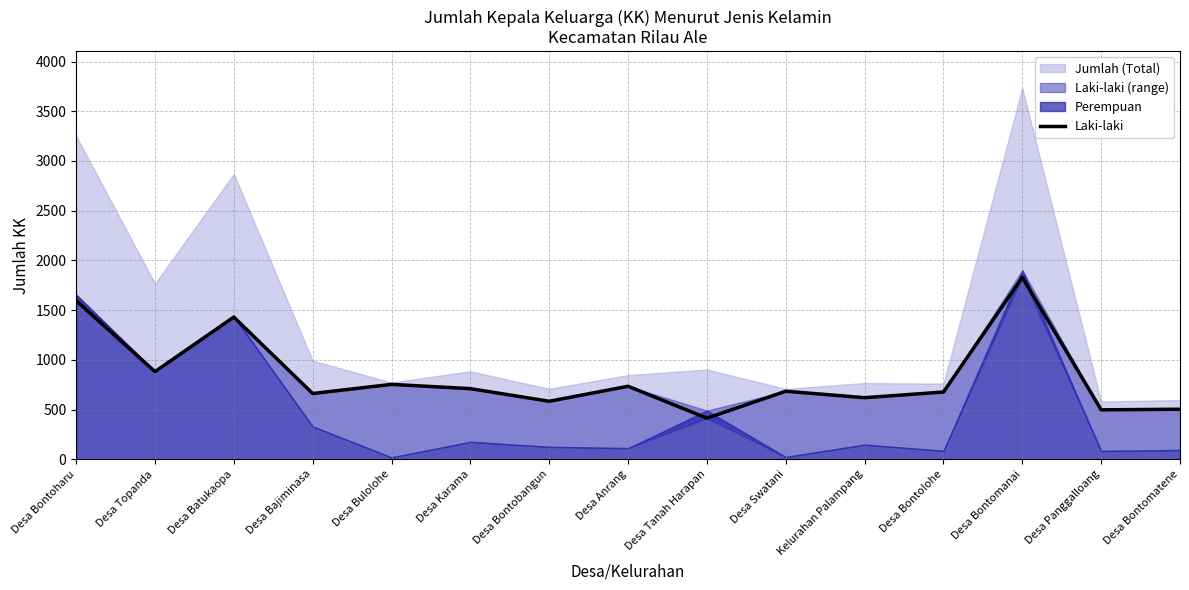

What is the label of the 11th point from the left?

Kelurahan Palampang